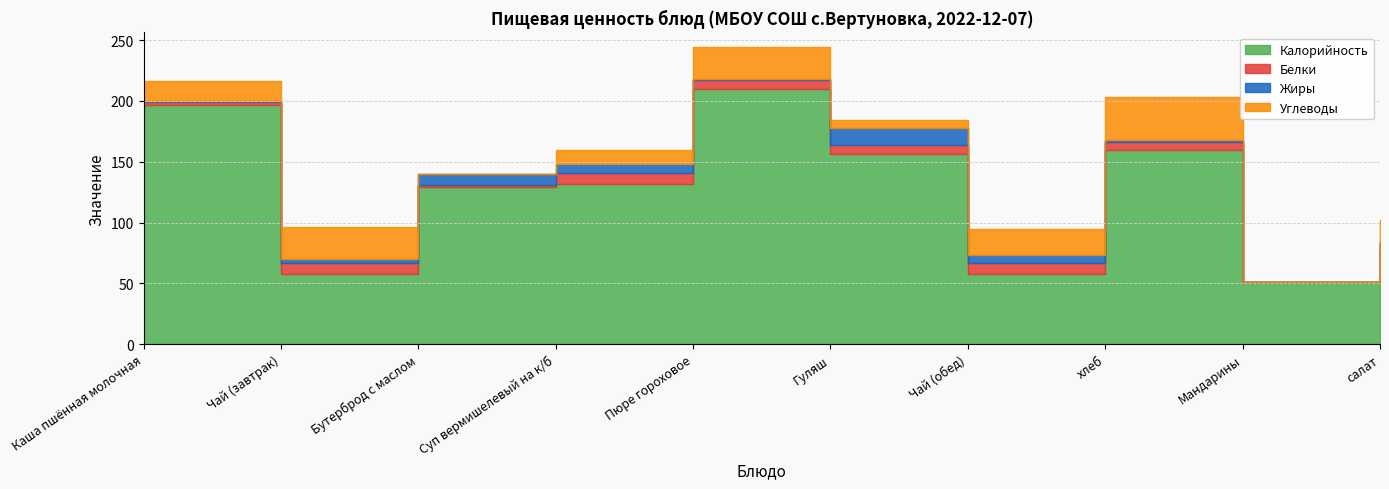

Which label corresponds to the largest value in the chart?

Пюре гороховое